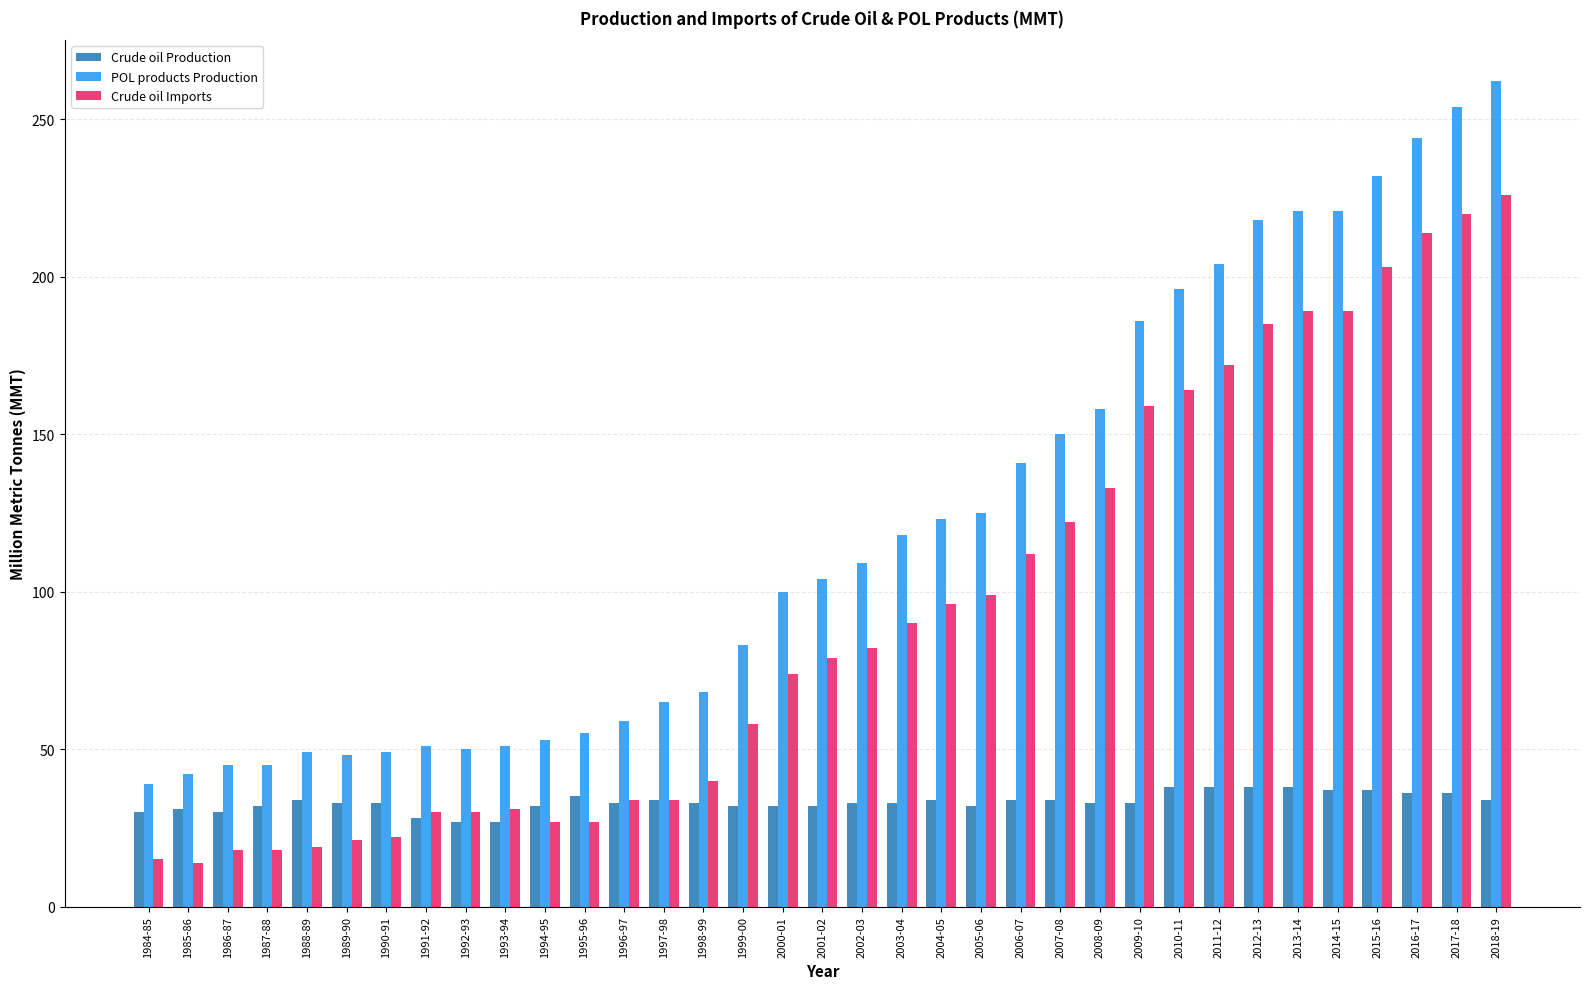

What is the maximum value for Crude oil Production?

38